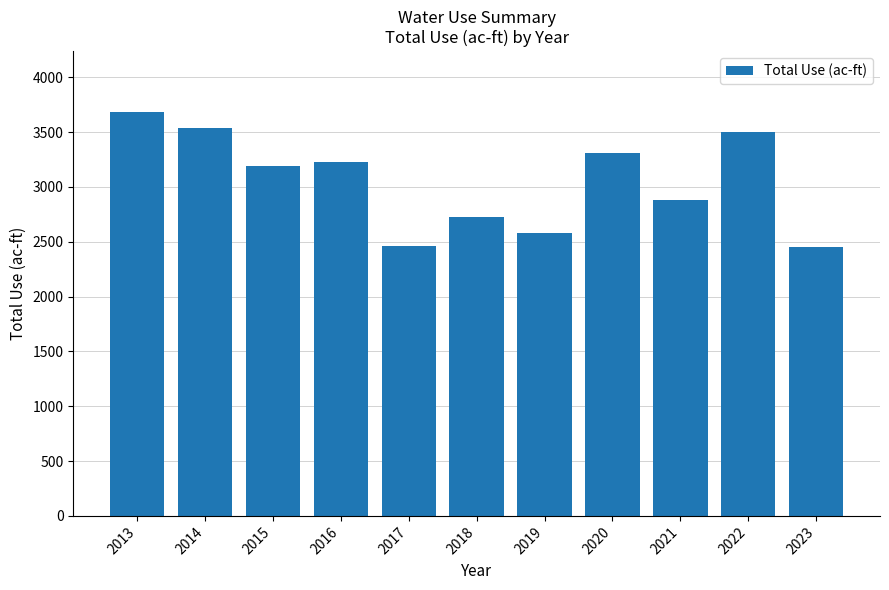

Where is the data nearest to the value 3066?

2015